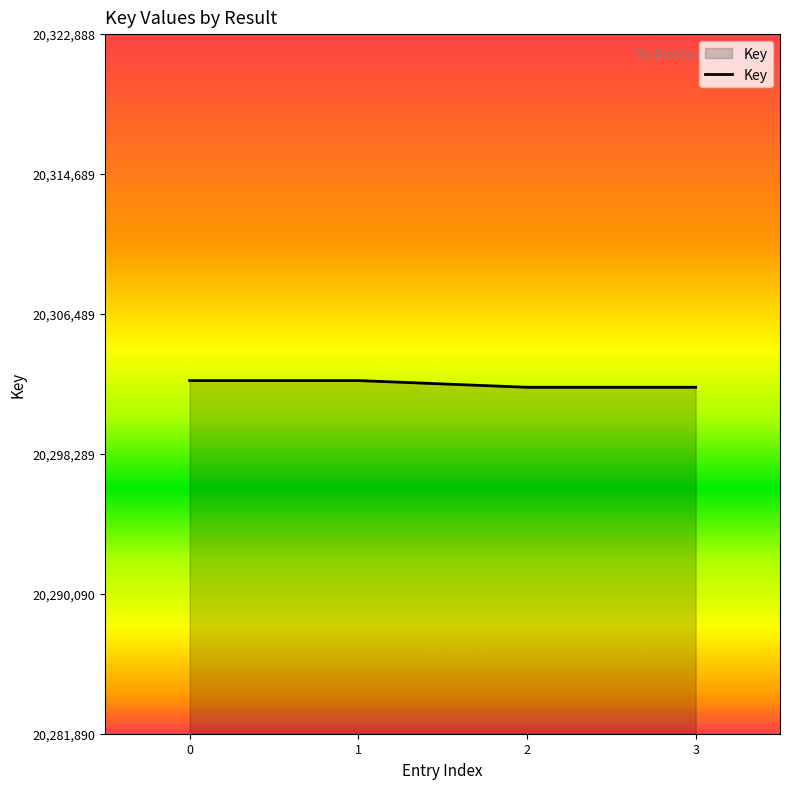

What is the greatest value displayed?

20302586